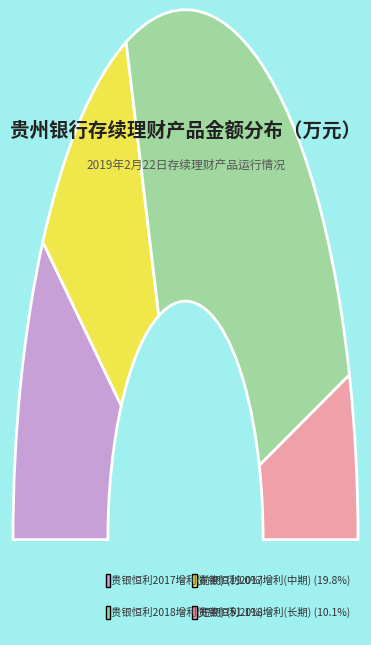

What is the ratio of the value at 贵银恒利2017增利第133期 to the value at 贵银恒利2017增利第119期?

0.3